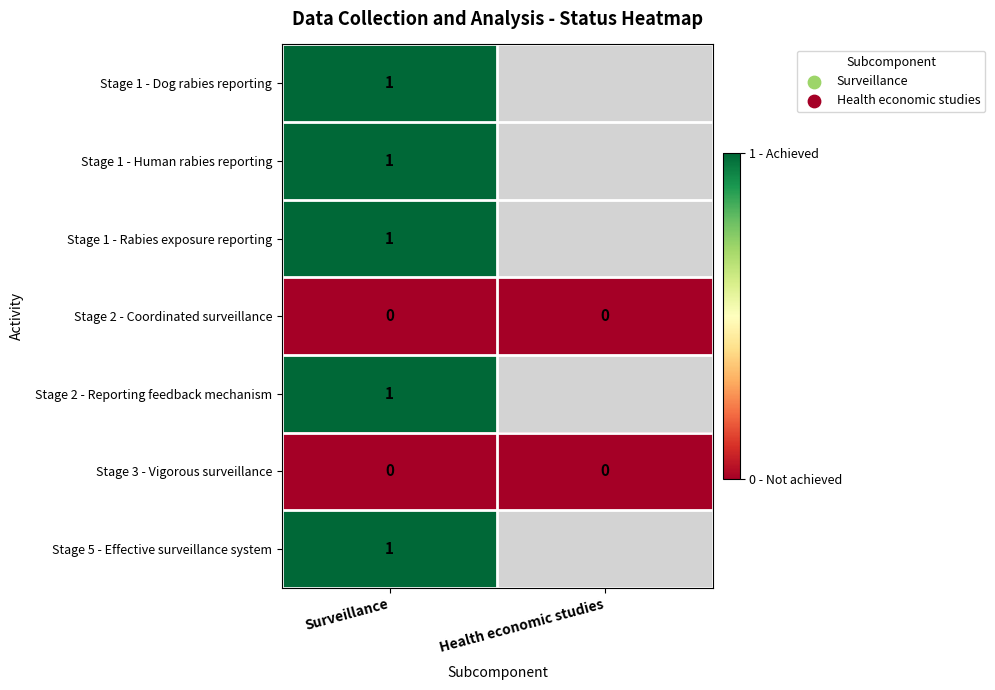

True or false: Stage 3 - Vigorous surveillance has a value of 0 at Surveillance.

True